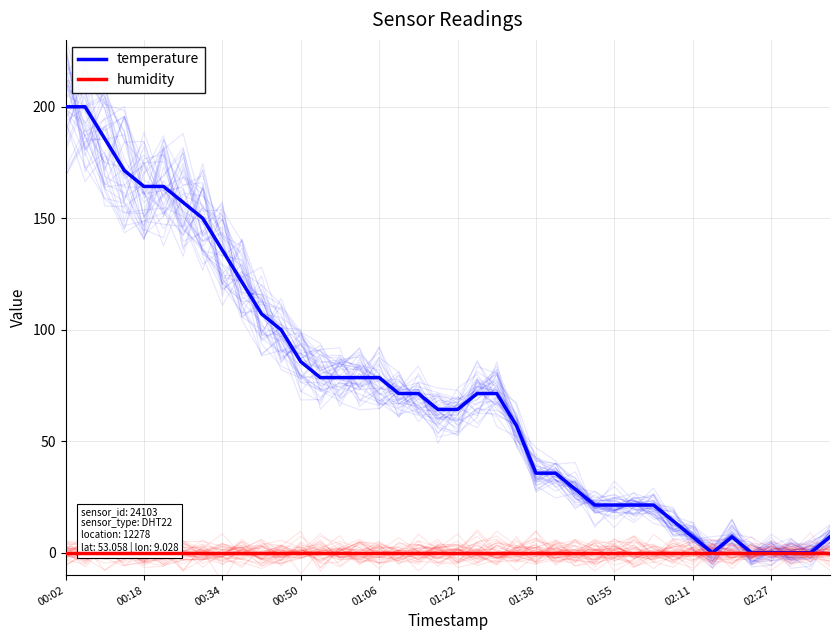

At how many categories does at least one series exceed 61?

23